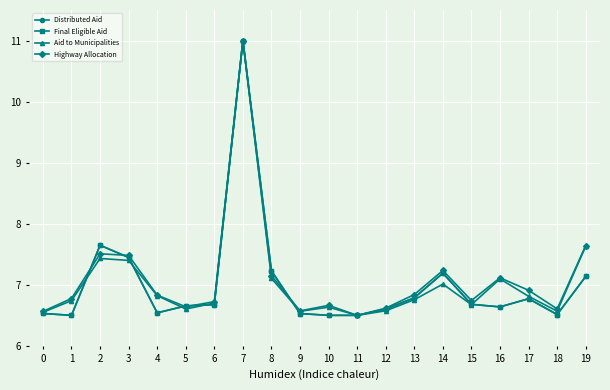

Does the chart have visible grid lines?

Yes